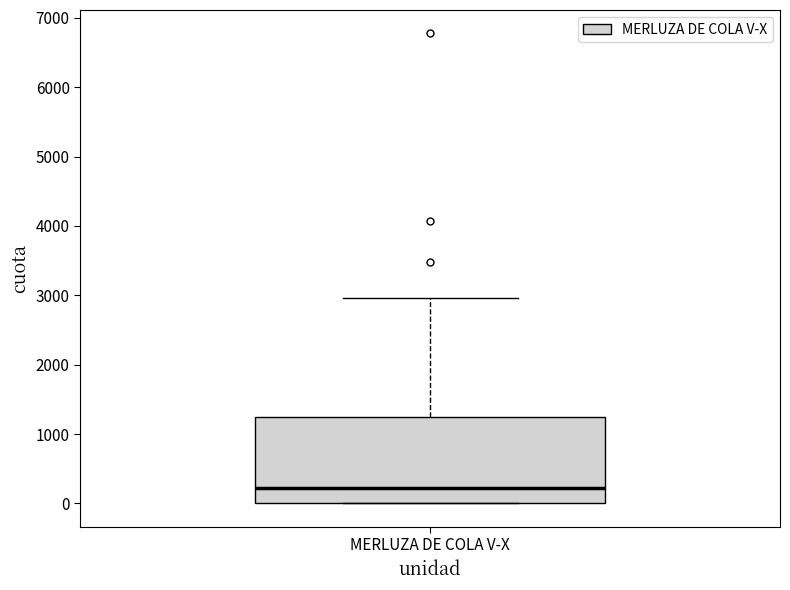

Where is the lower edge of the box for MERLUZA DE COLA V-X on the y-axis? The values are not printed on the chart, so give them approximately, as read against the axis.

0